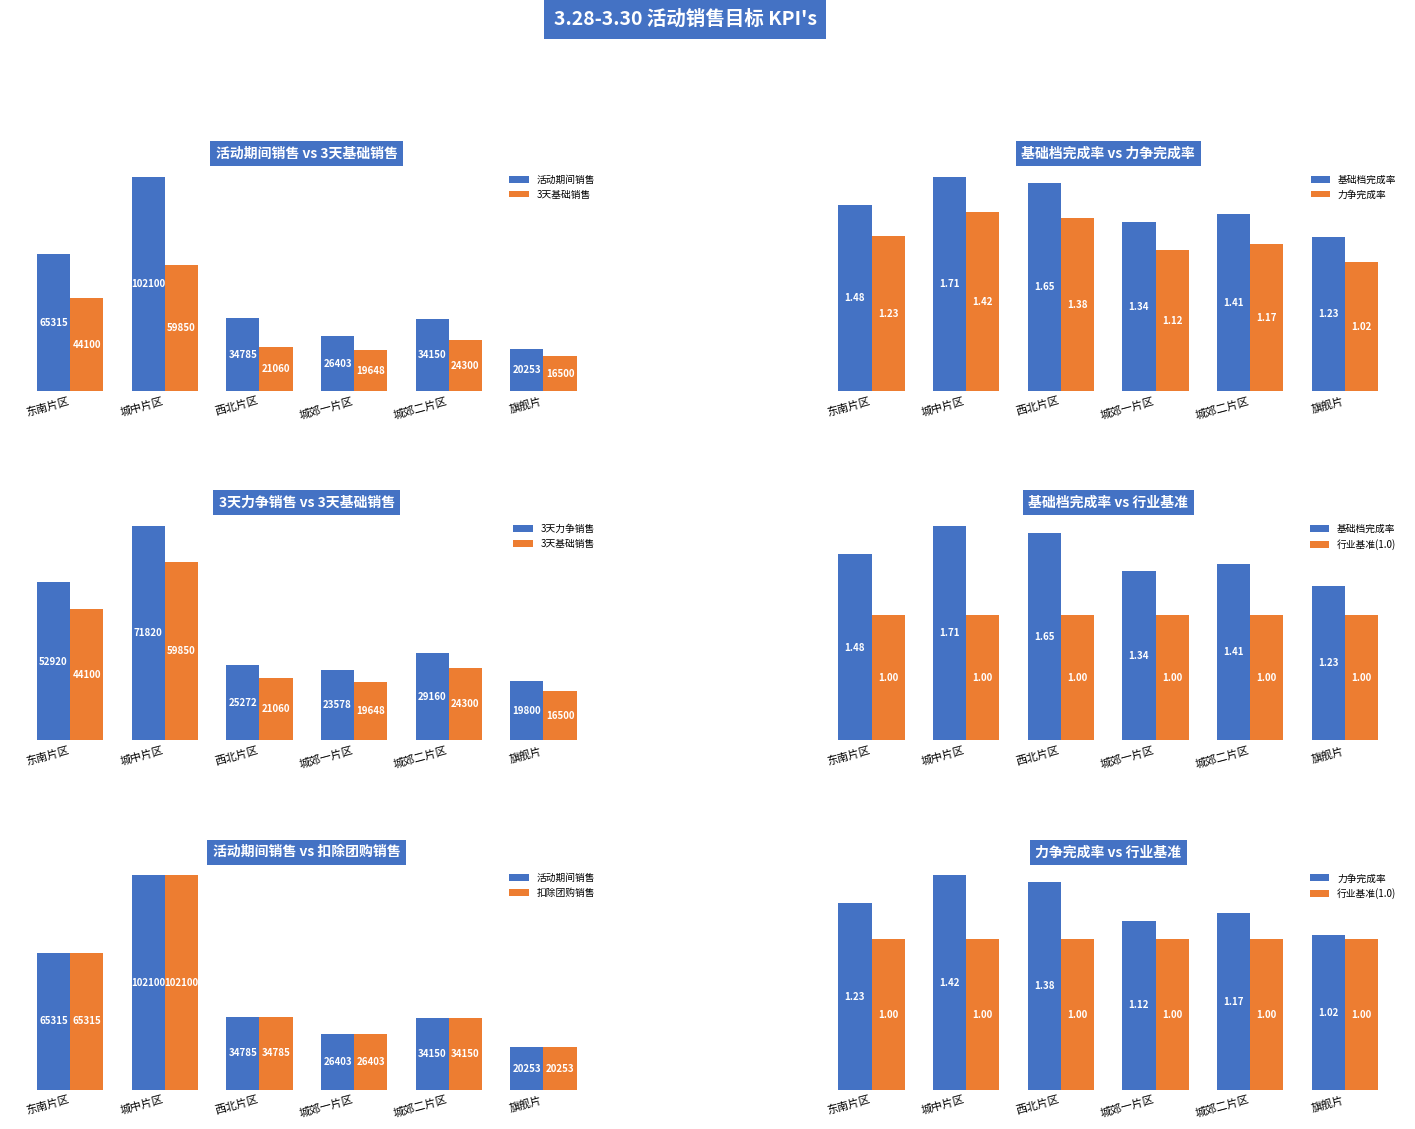

What is the label of the 4th bar from the left?

城郊一片区